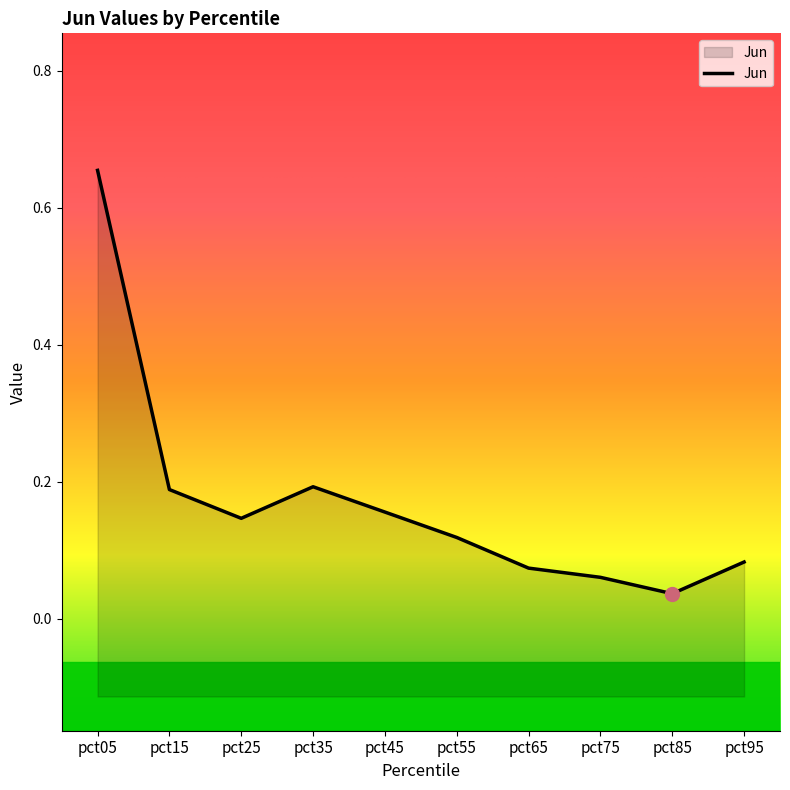

What is the difference between the maximum and second lowest values?

0.6